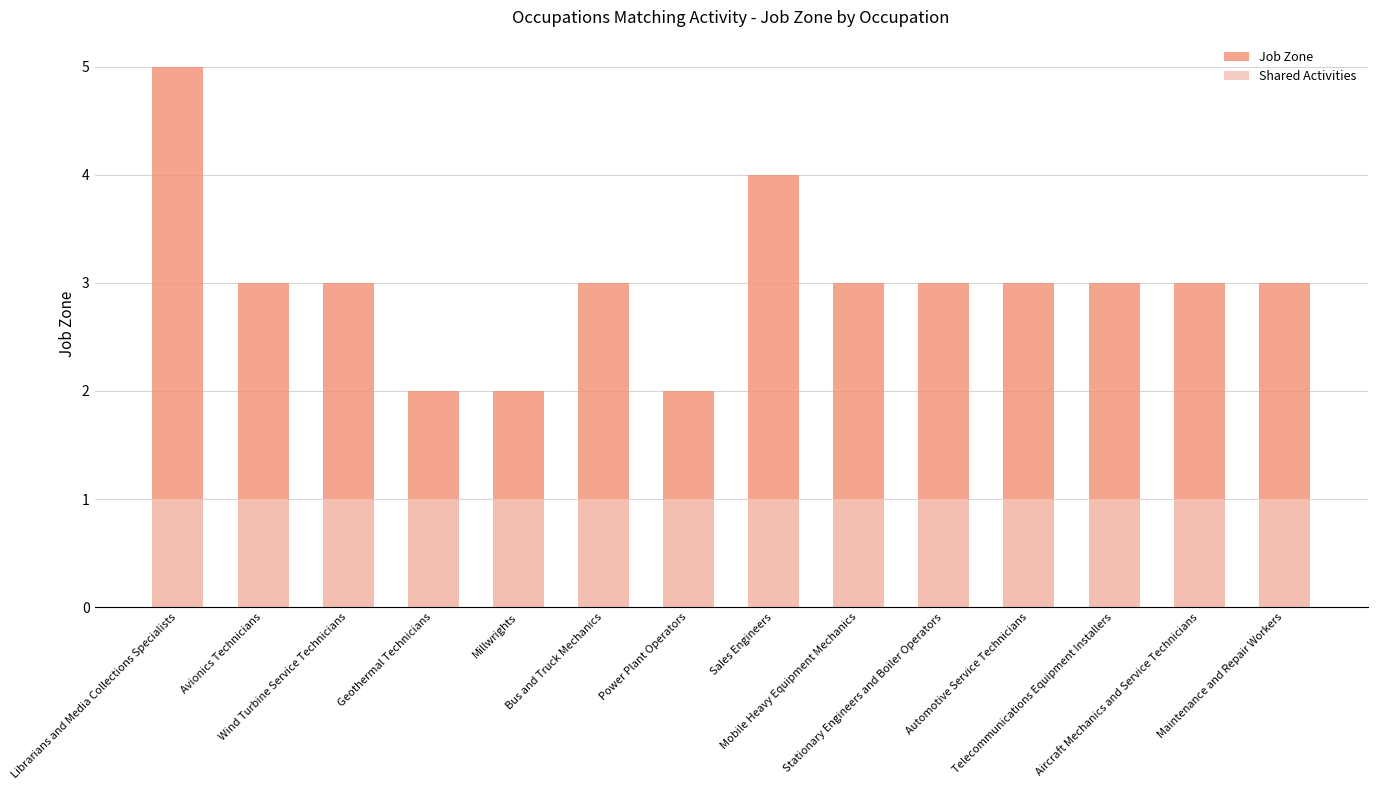

What is the sum of the Shared Activities values at Bus and Truck Mechanics and Stationary Engineers and Boiler Operators?

2